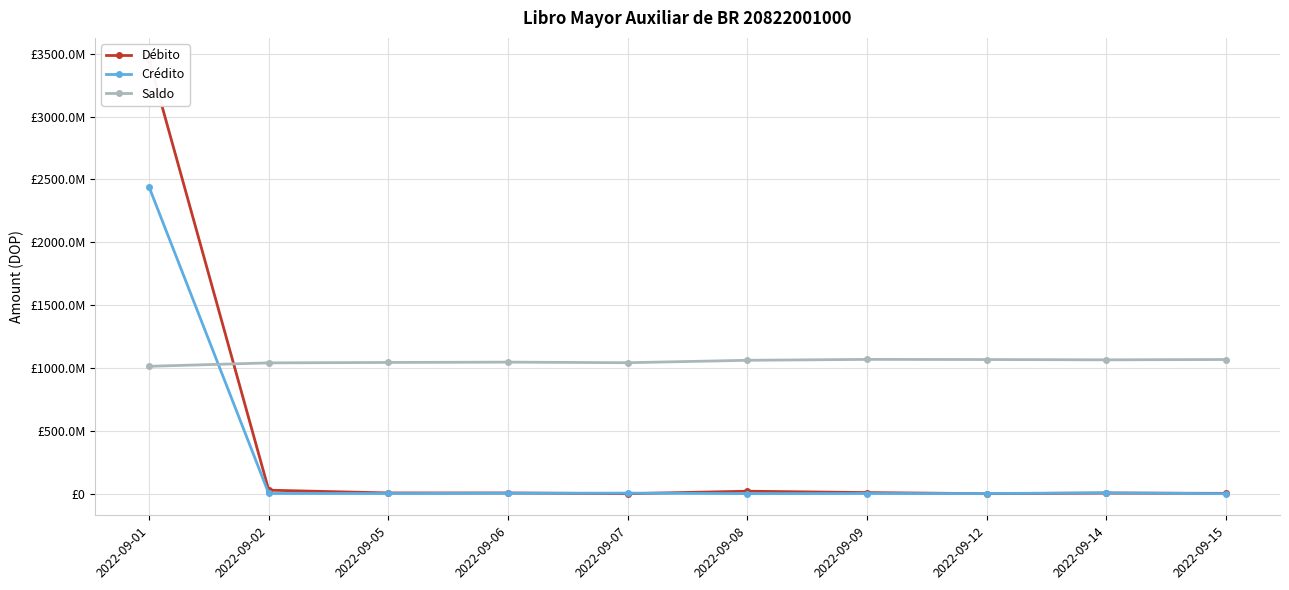

Is this an area chart (filled region under the line)?

No